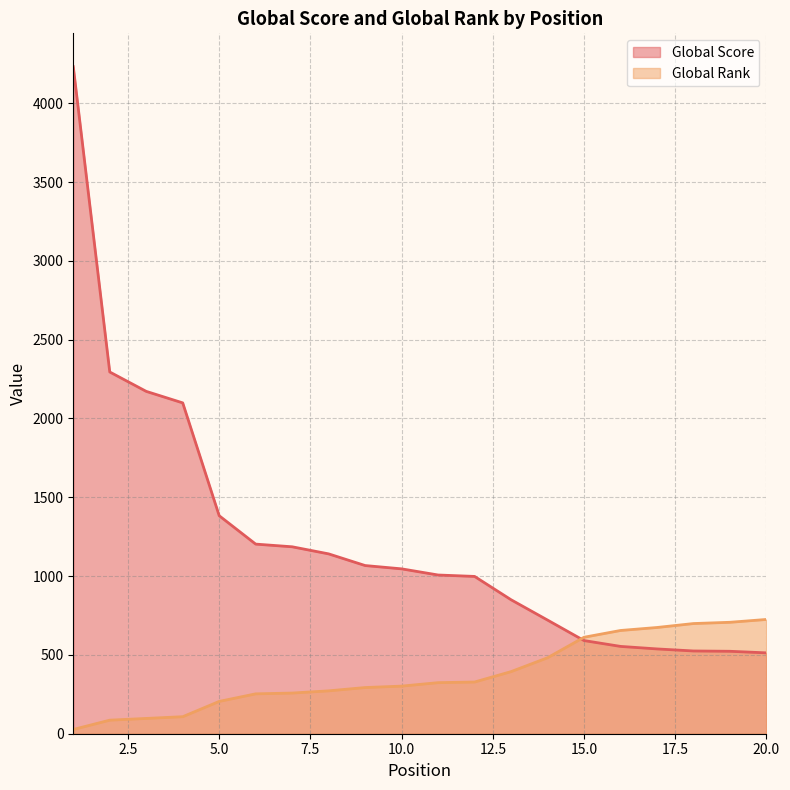

True or false: Global Rank and Global Score cross at least once.

True